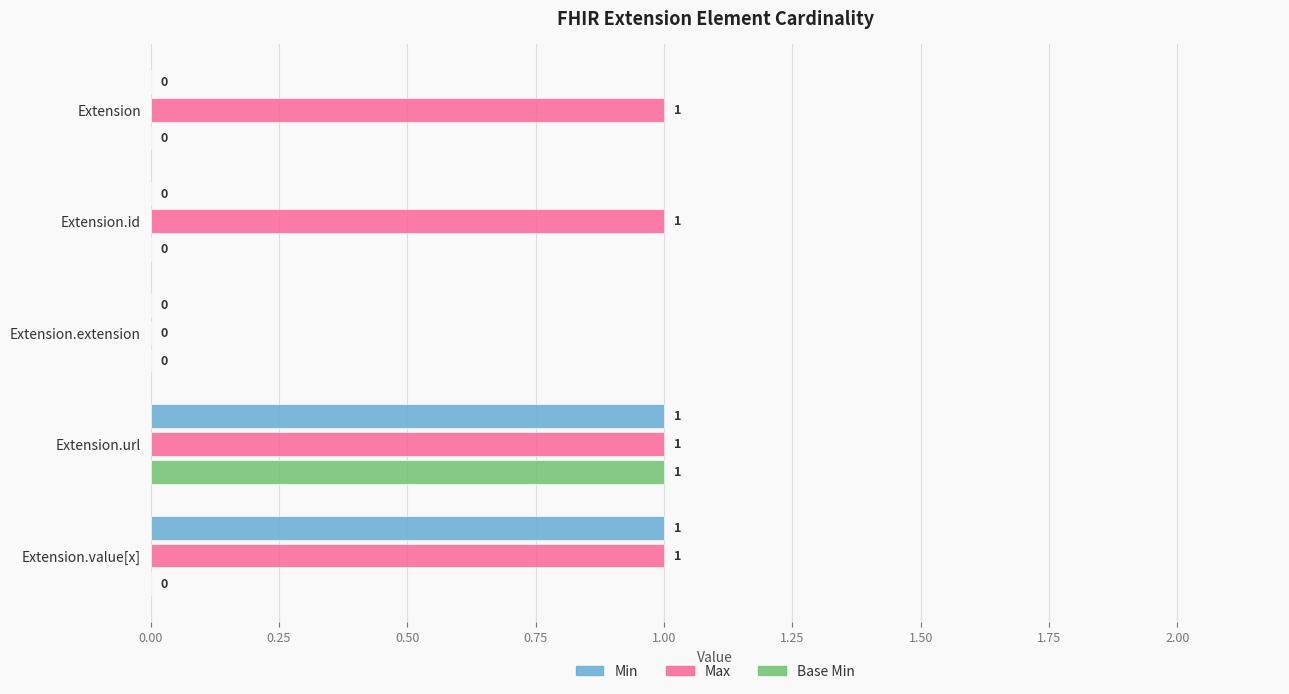

The value of Max at Extension.extension is 0. True or false?

True